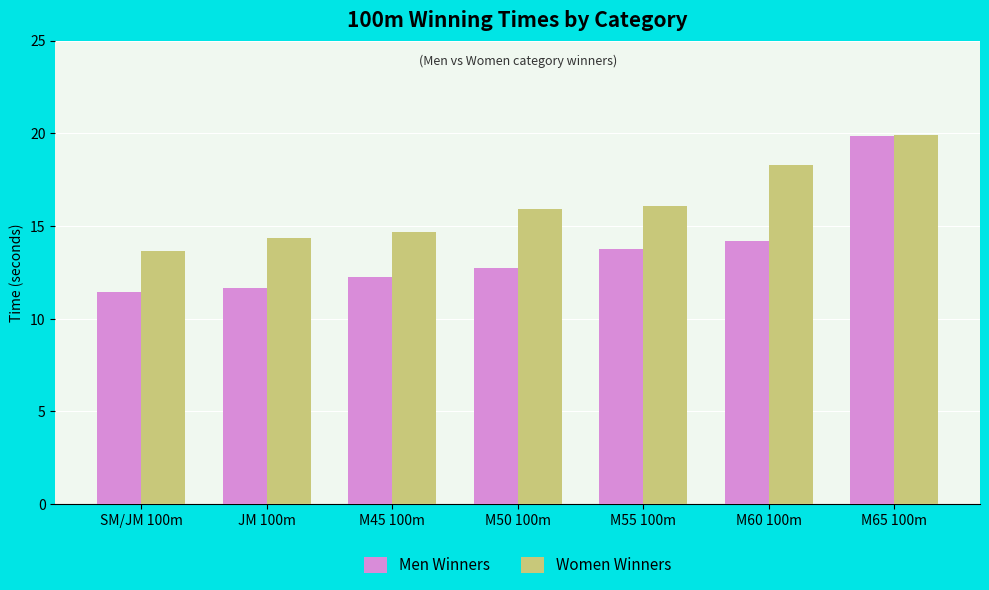

How many values in the Women Winners series exceed 15?

4